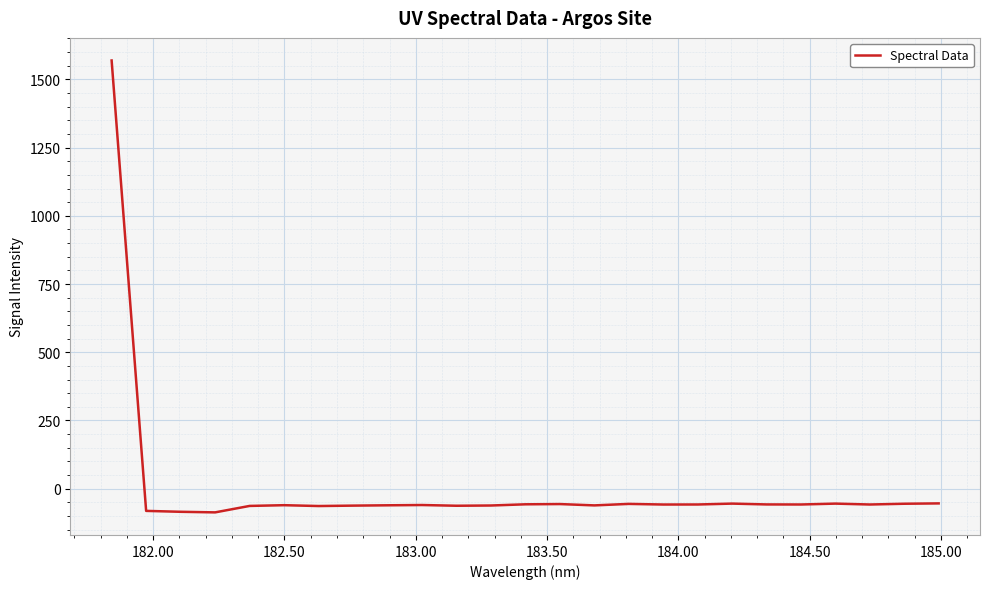

What is the difference between the maximum and minimum values?

1656.2